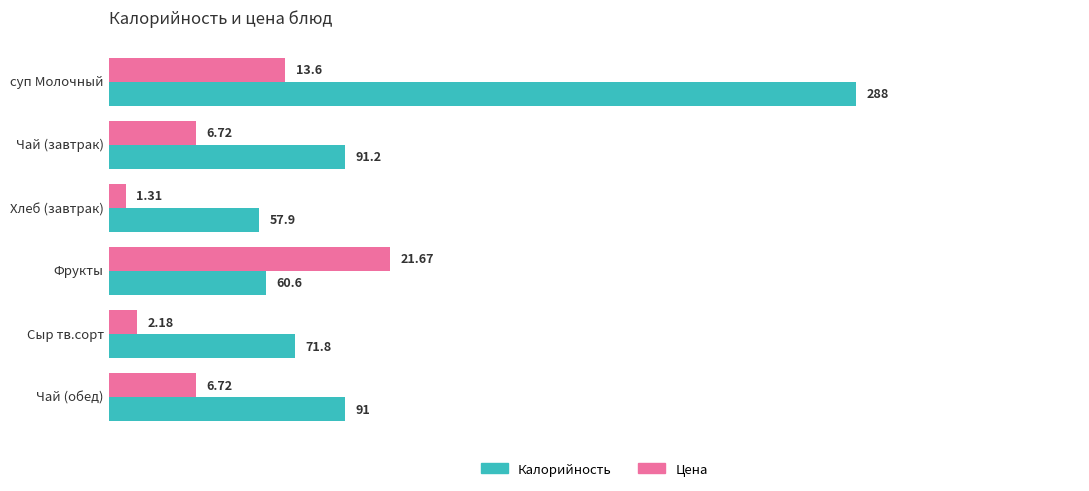

Which category has the highest value in the Калорийность series?

суп Молочный